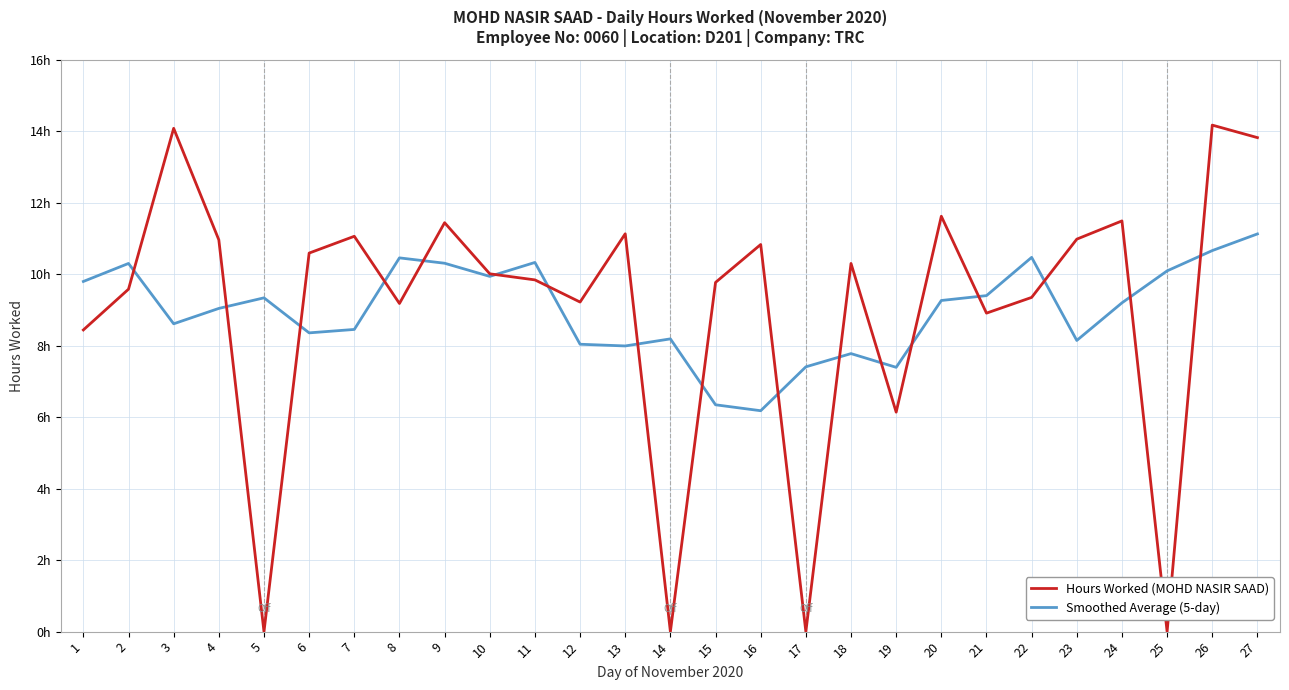

List the series in order of their overall mean, highest first.

Hours Worked (MOHD NASIR SAAD), Smoothed Average (5-day)